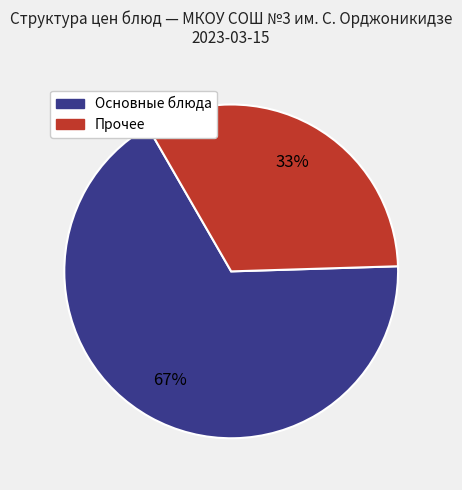

How many slices are in this pie chart?

2